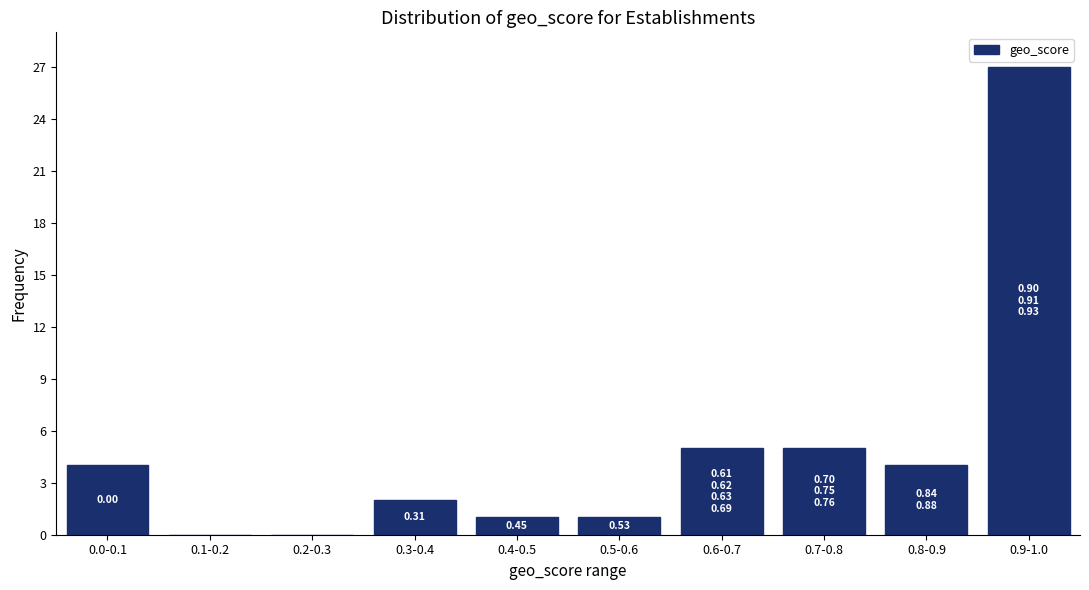

What is the change in value from 0.3-0.4 to 0.9-1.0?

+25